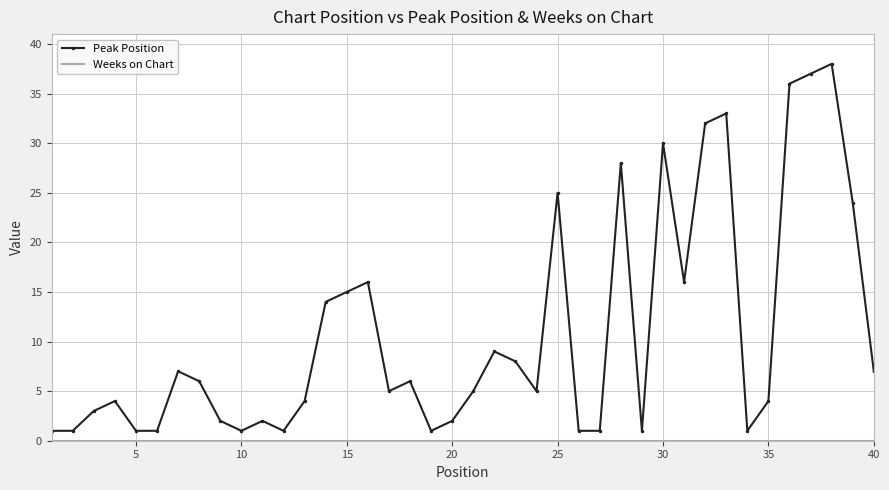

Which series has the widest spread of values?

Peak Position